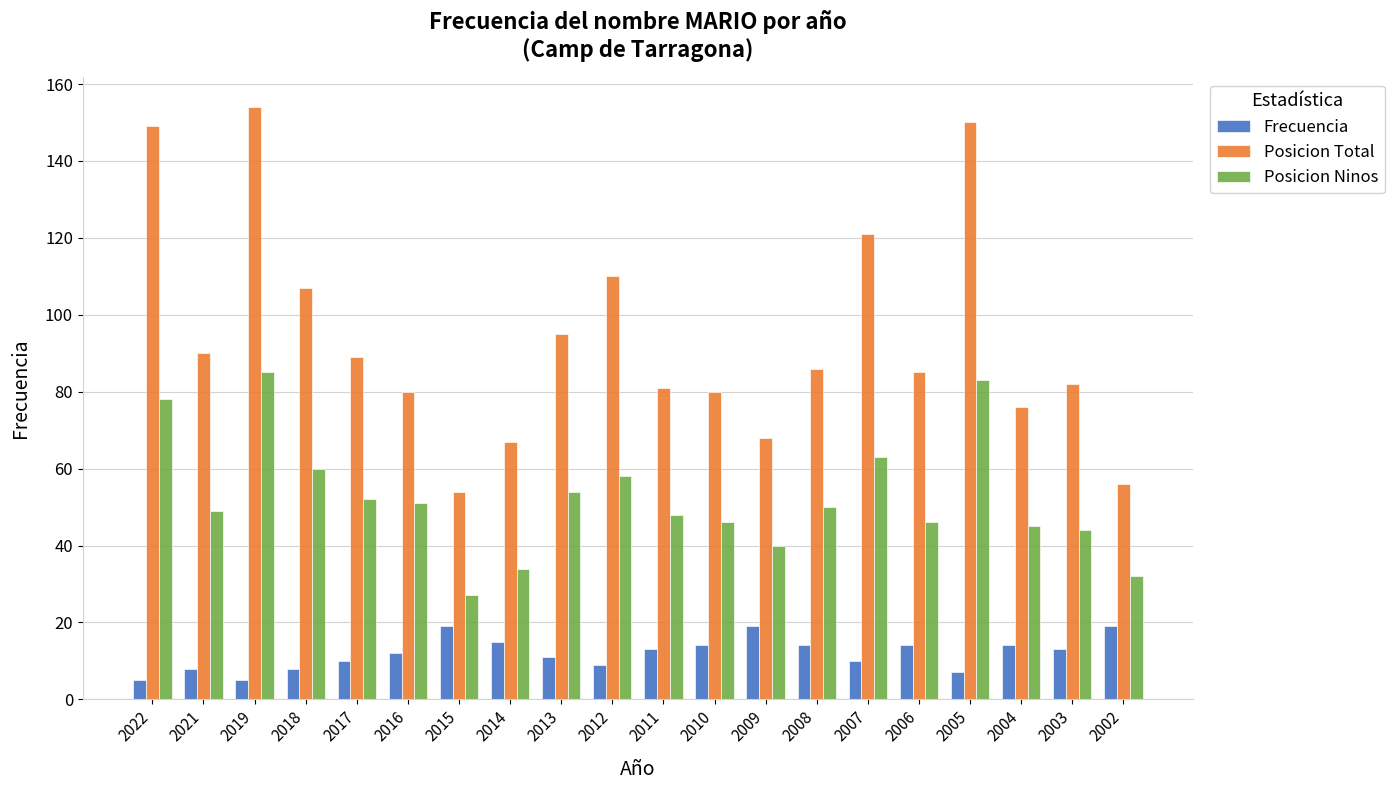

What is the highest value of the Posicion Ninos series?

85